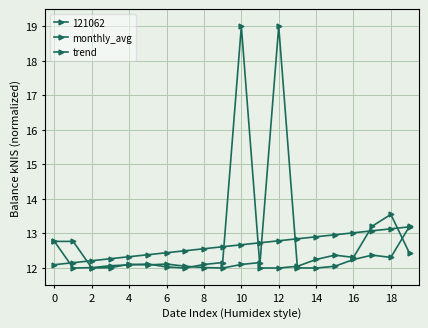

Which series ends up on top after the final intersection of trend and monthly_avg?

trend